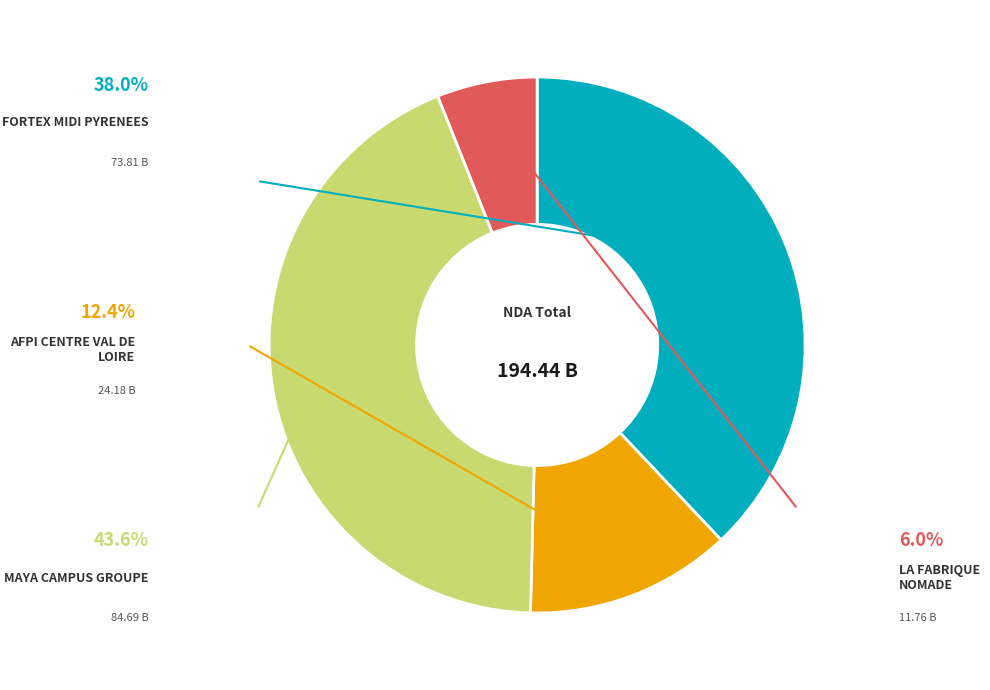

Approximately how many times larger is the value at FORTEX MIDI PYRENEES compared to AFPI CENTRE VAL DE LOIRE?

3.1